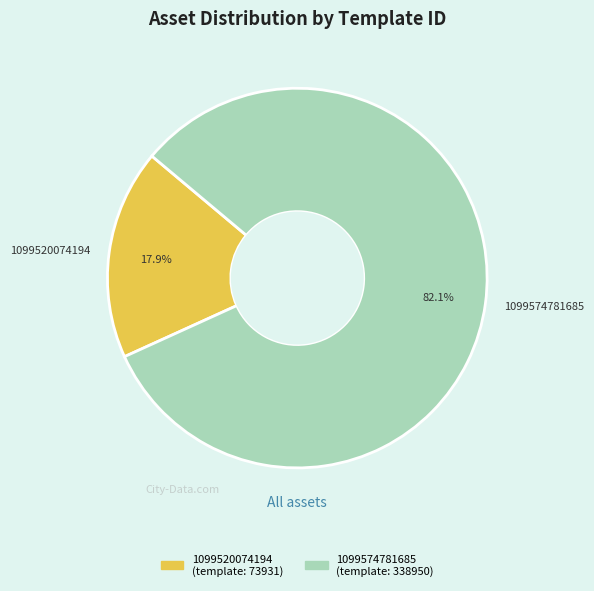

How many slices are in this pie chart?

2